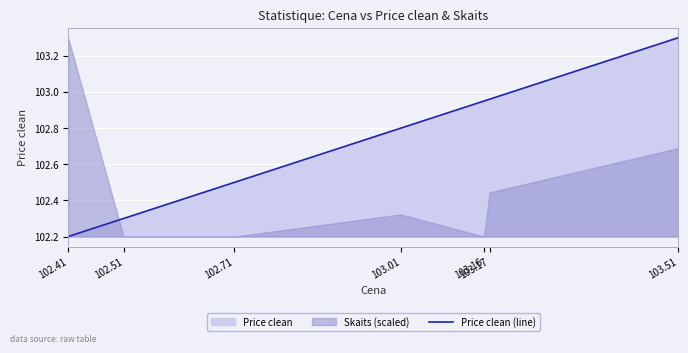

What is the difference between the second highest and minimum values?

0.8